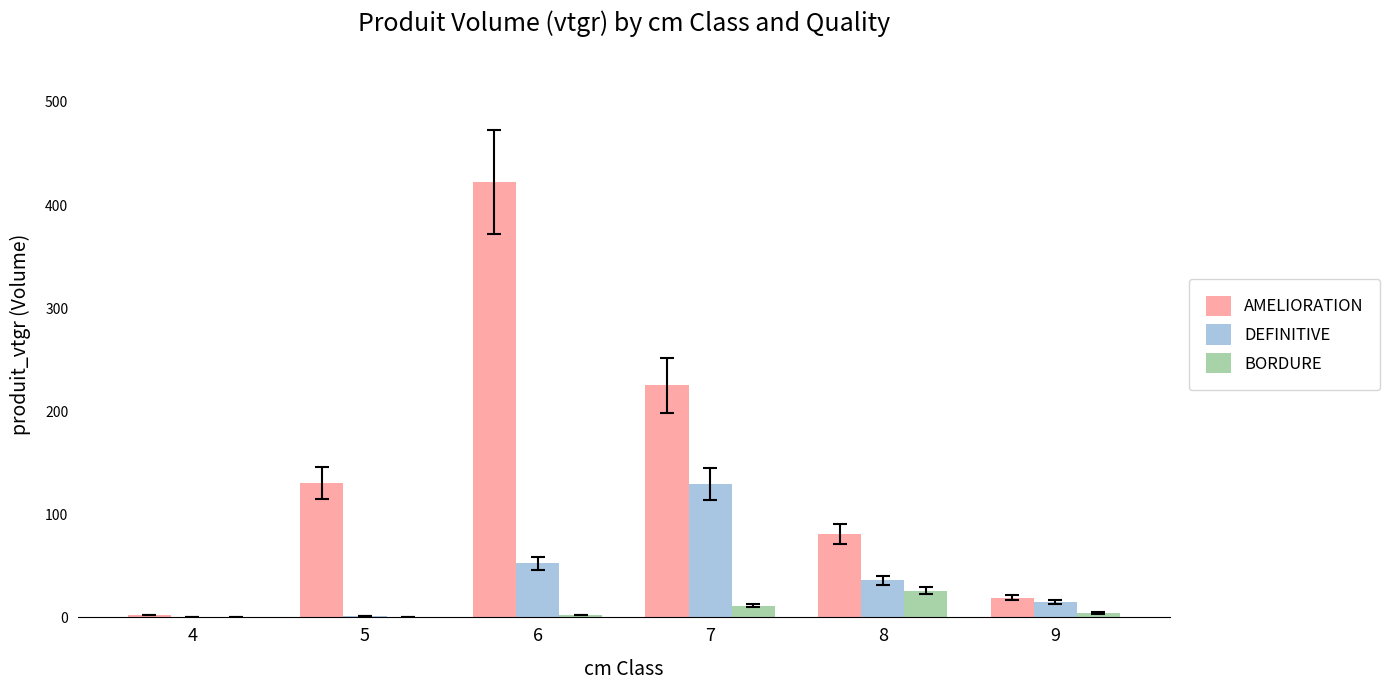

At which category is the sum across all series the highest?

6